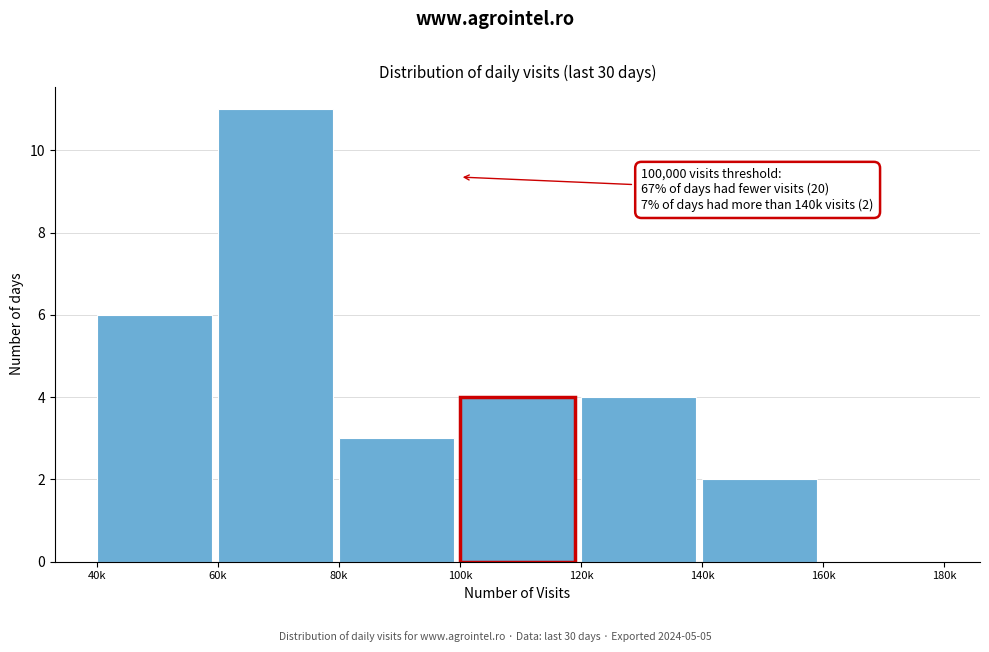

Reading left to right, what are all the values shown in this chart?

40k=6	60k=11	80k=3	100k=4	120k=4	140k=2	160k=0